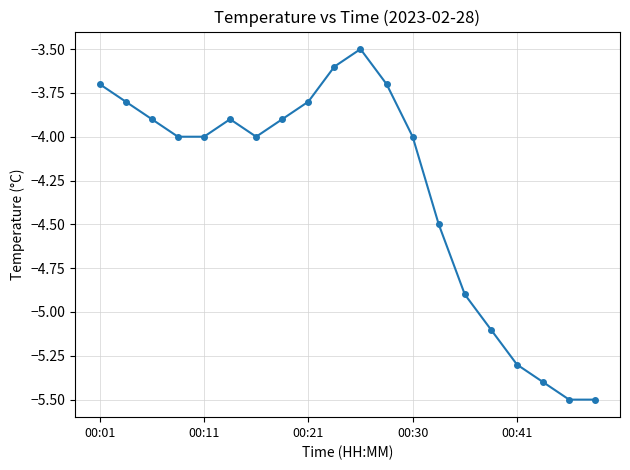

What is the difference between the maximum and second lowest values?

2.0